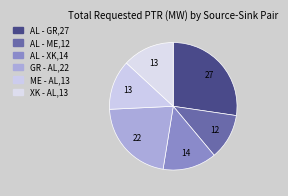

Is it true that AL - XK is 14% of the pie?

True